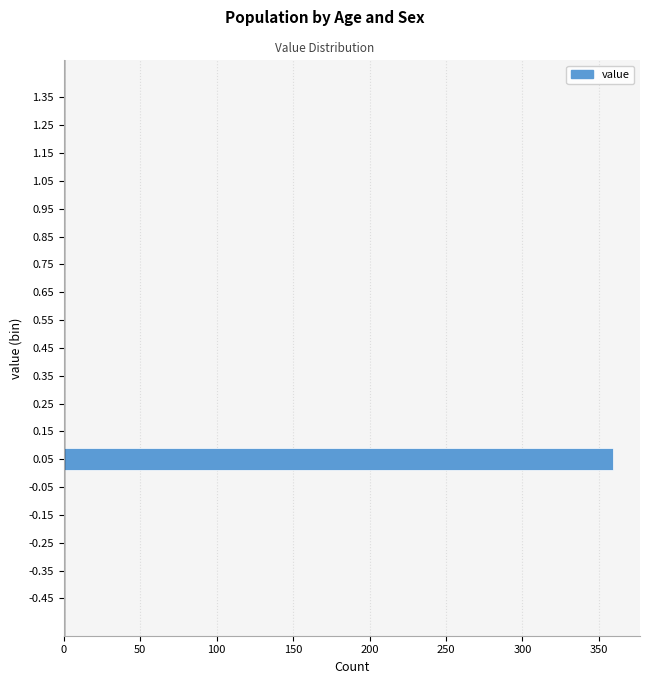

Reading bottom to top, transcribe all the data shown in this chart.

-0.45=0	-0.35=0	-0.25=0	-0.15=0	-0.05=0	0.05=359	0.15=0	0.25=0	0.35=0	0.45=0	0.55=0	0.65=0	0.75=0	0.85=0	0.95=0	1.05=0	1.15=0	1.25=0	1.35=0